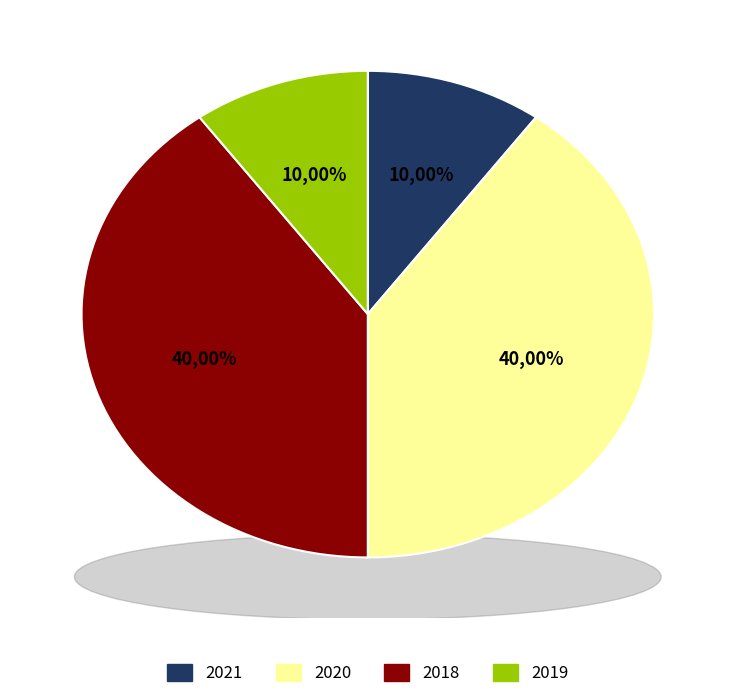

To the nearest percent, what portion does 2021 represent?

10%